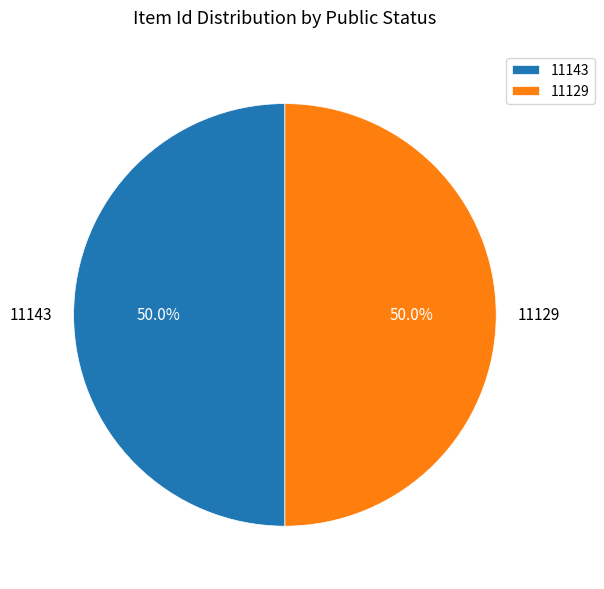

Count the number of slices in the pie.

2